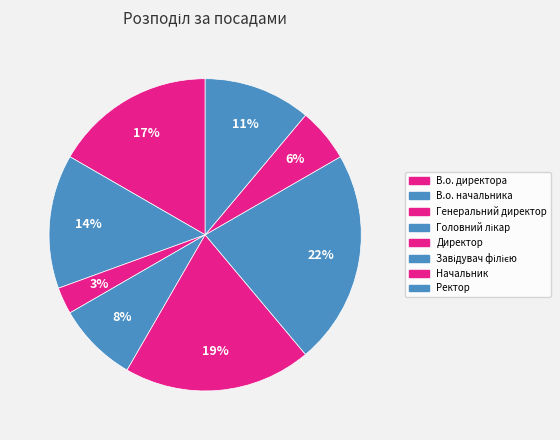

Is there any slice that represents more than half of the pie?

No